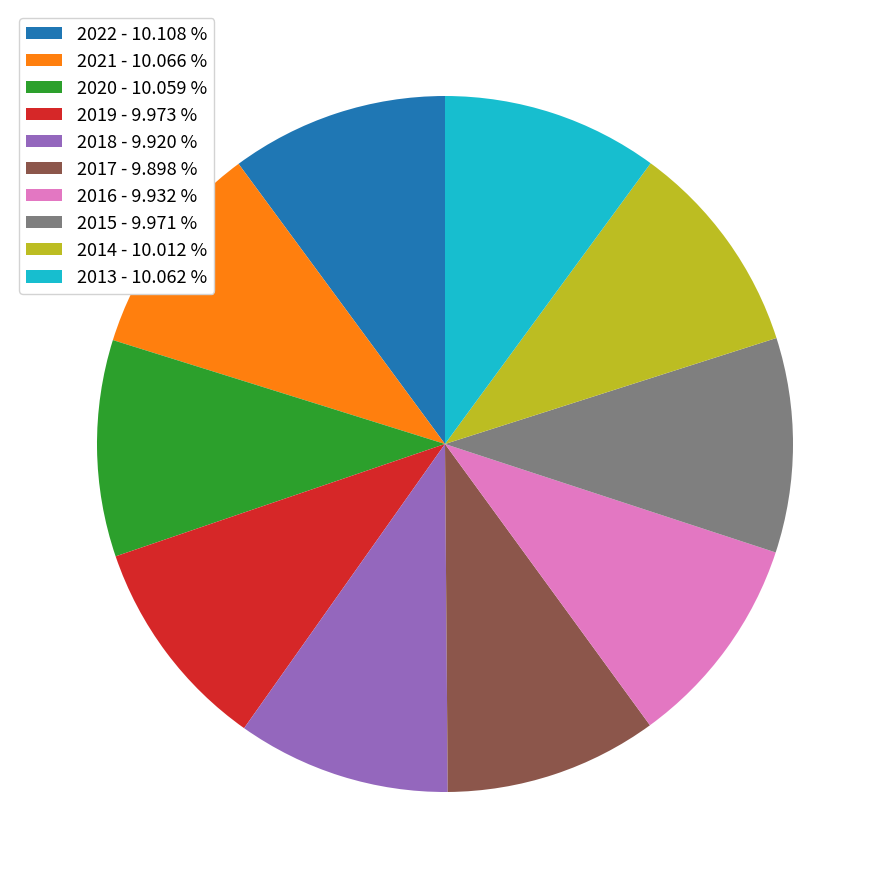

Do 2020 and 2019 together represent more than half of the pie?

No